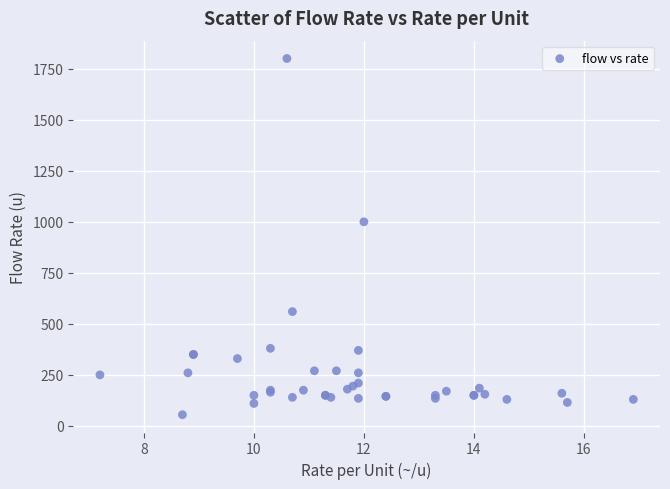

What Y value in the scatter plot is closest to 927?

1000